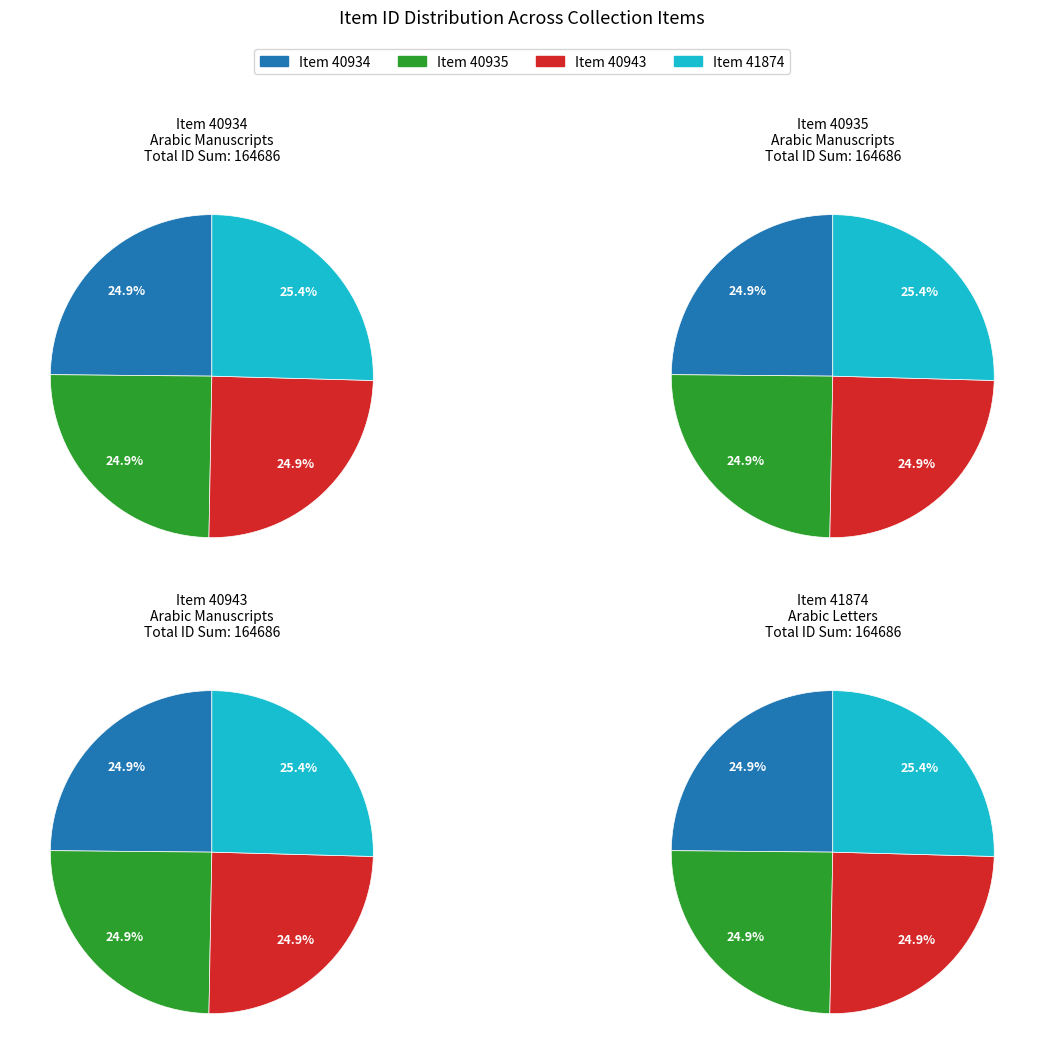

To the nearest percent, what is the difference between the largest and smallest slice percentages?

1%